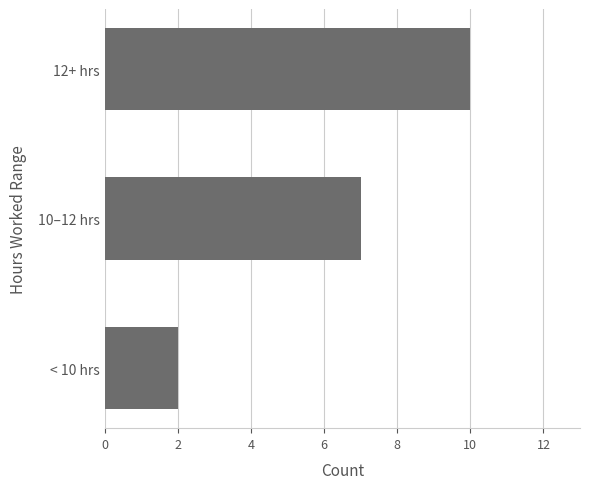

The value at < 10 hrs is 4. True or false?

False